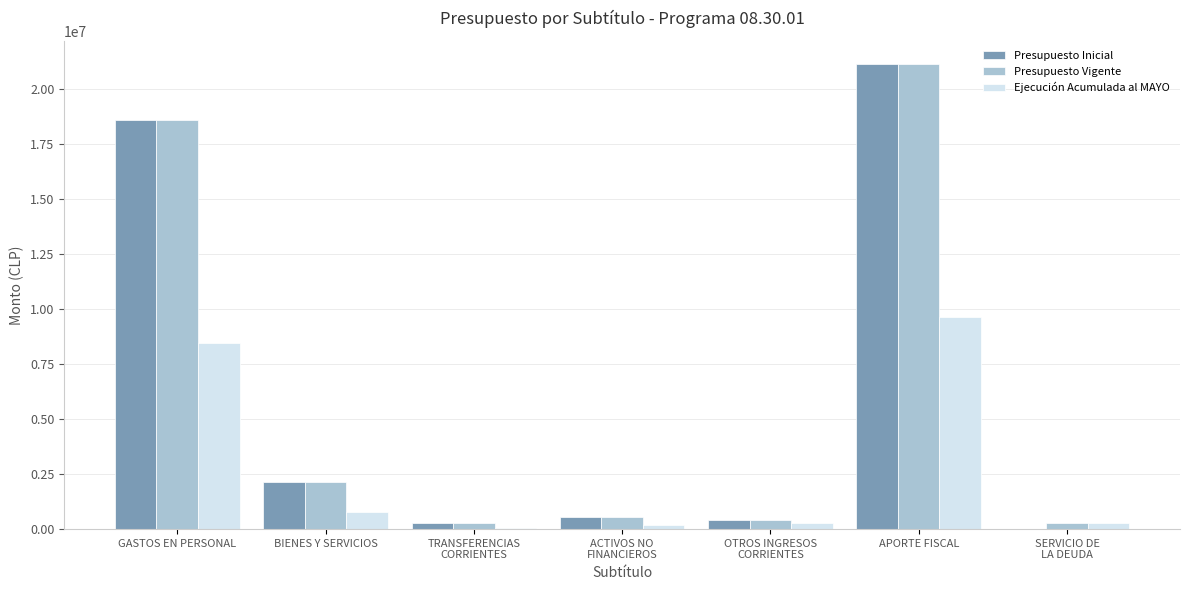

What is the average value of the Presupuesto Inicial series?

6144658